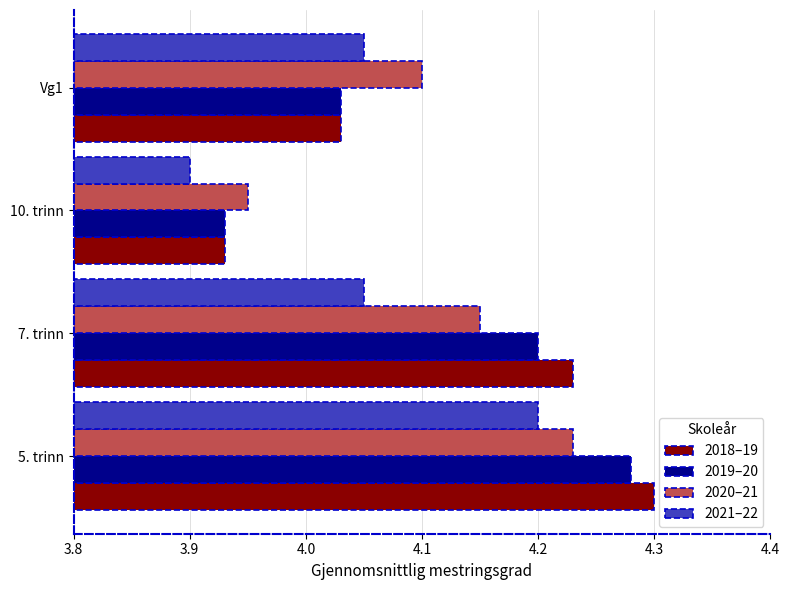

How many categories are shown in the chart?

4